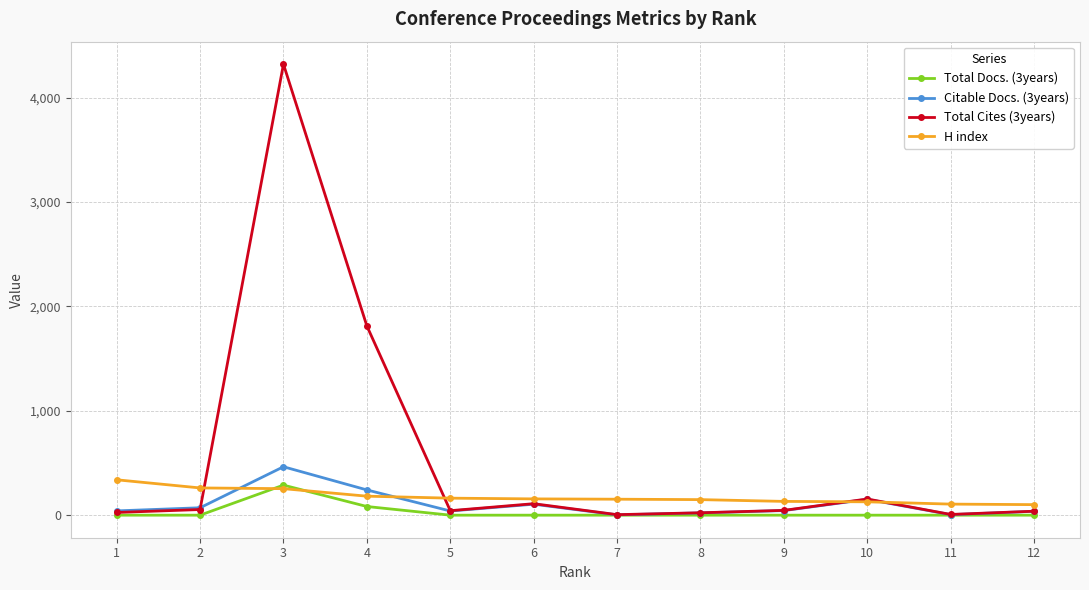

Is the value of Total Docs. (3years) at 10 greater than the value of Total Cites (3years) at 9?

No